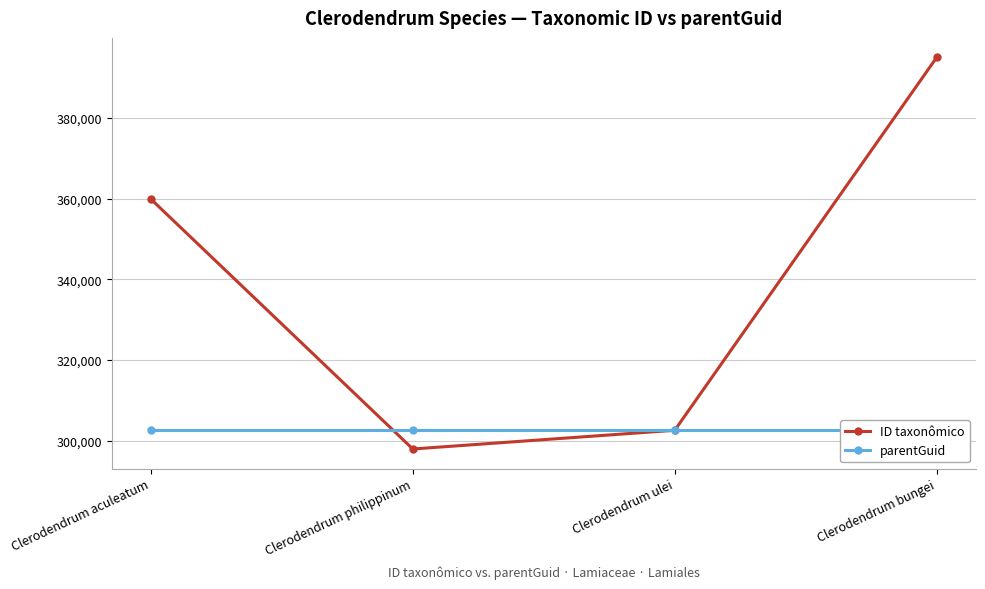

What is the average value of the ID taxonômico series?

338840